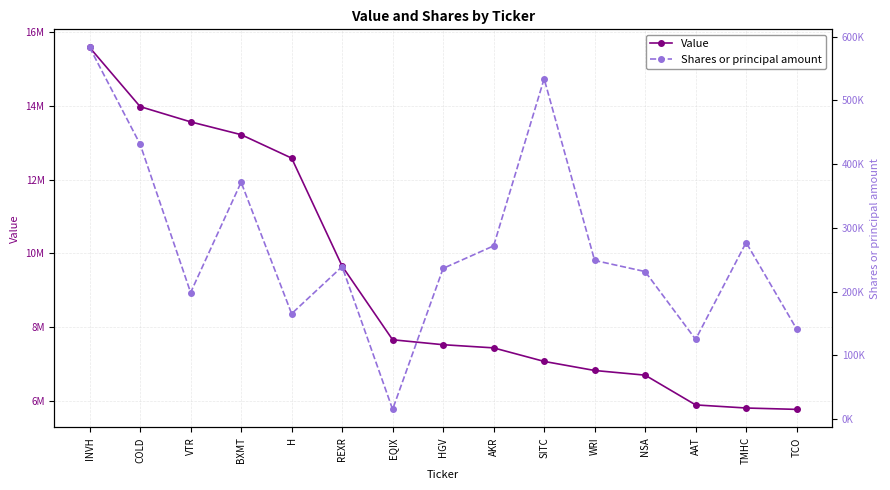

List the series in order of their peak value, lowest first.

Shares or principal amount, Value